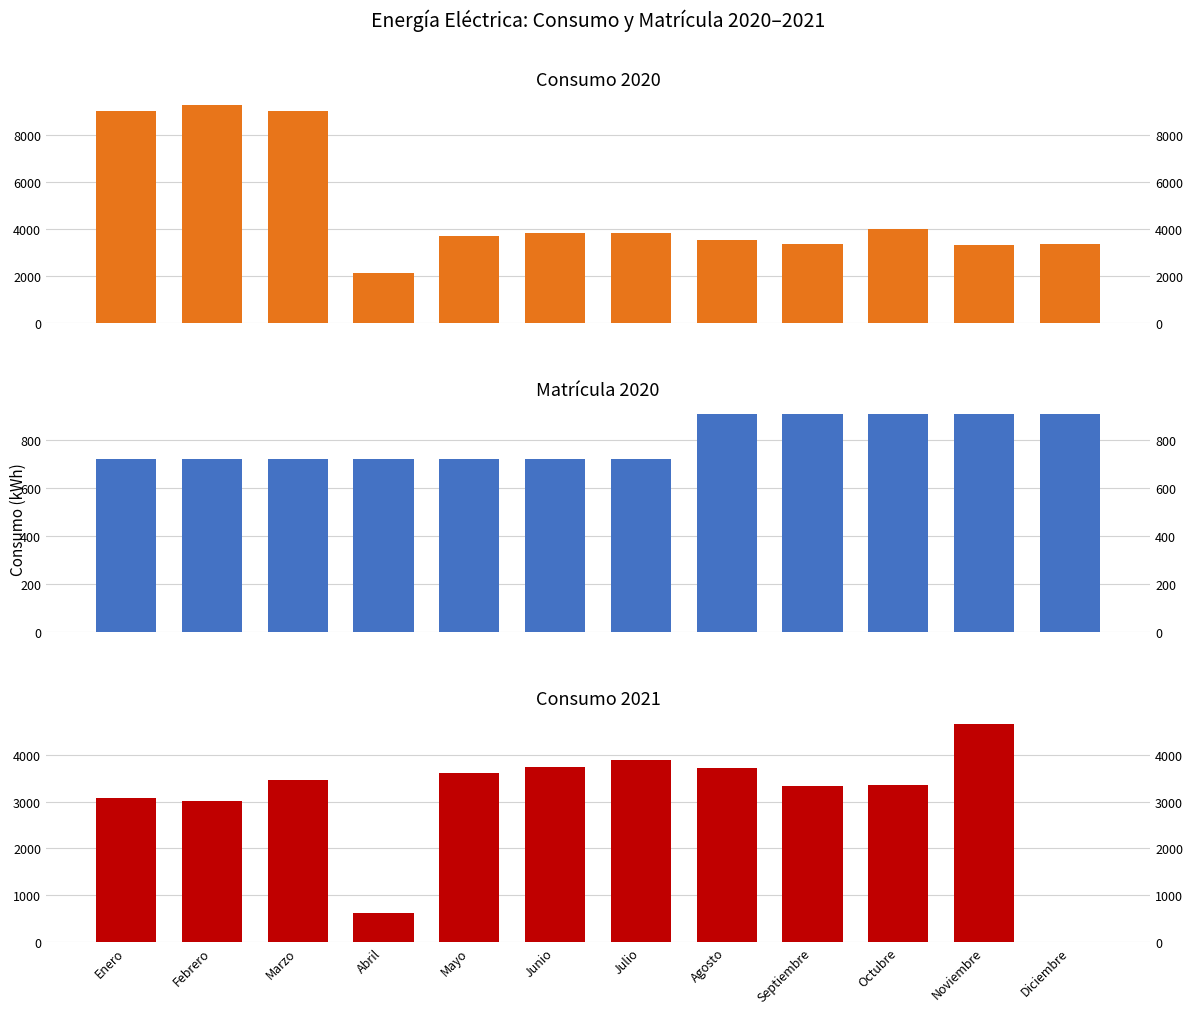

True or false: Consumo 2020 has a value of 3344.0 at Diciembre.

True